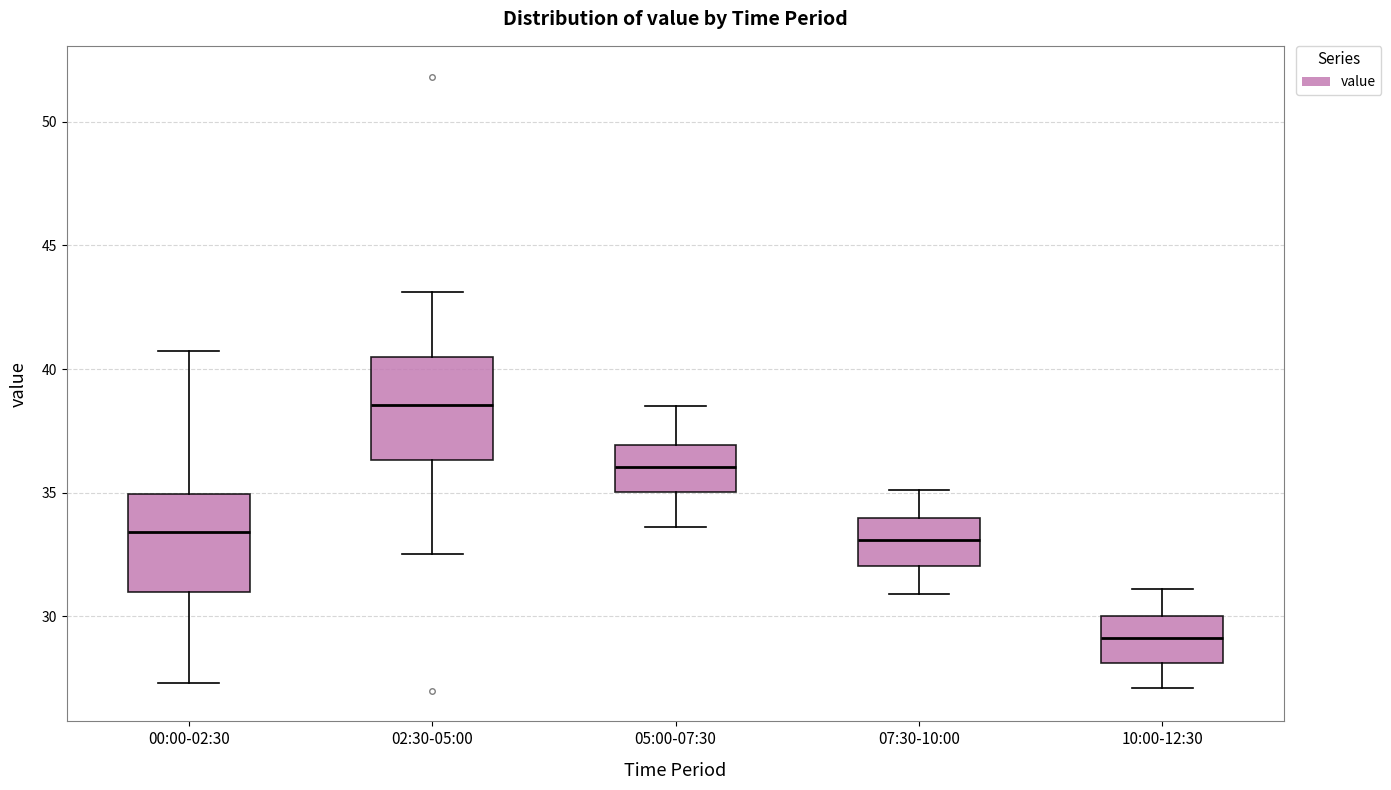

Reading left to right, transcribe this box plot: for each box, give where its median line is, the range the box spans, and where its two whiskers end, as read against the y-axis. The values are not printed on the chart, so give them approximately, as read against the axis.

00:00-02:30: median 33.5, box 31.0 to 35.0, whiskers 27.5 to 40.5
02:30-05:00: median 38.5, box 36.5 to 40.5, whiskers 32.5 to 43.0
05:00-07:30: median 36.0, box 35.0 to 37.0, whiskers 33.5 to 38.5
07:30-10:00: median 33.0, box 32.0 to 34.0, whiskers 31.0 to 35.0
10:00-12:30: median 29.0, box 28.0 to 30.0, whiskers 27.0 to 31.0